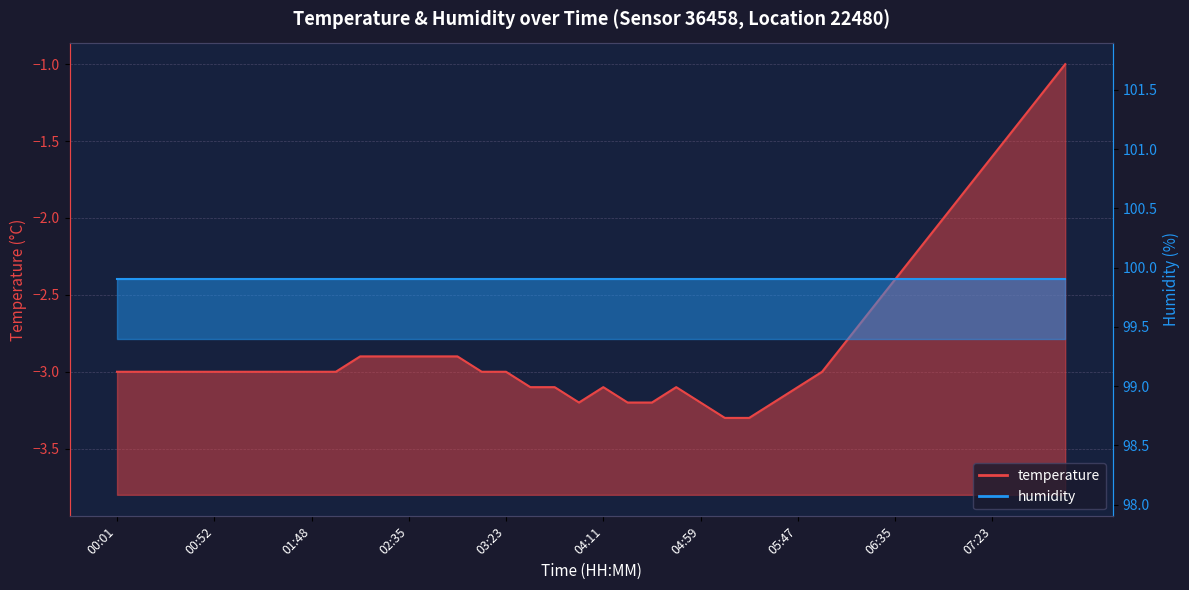

The value at 04:47 is -1.0. True or false?

False